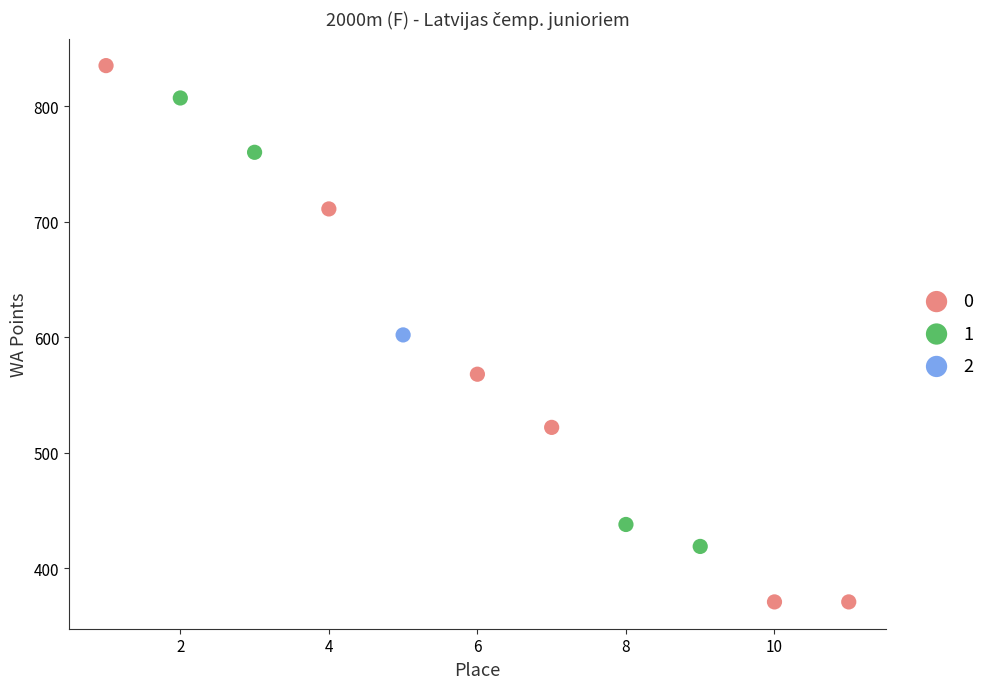

What are all the series names shown in the legend?

0, 1, 2